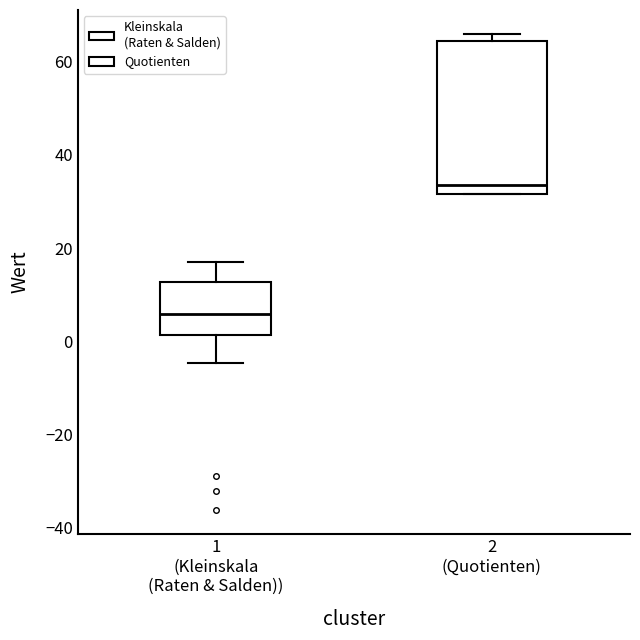

Reading left to right, read every box against the y-axis: the position of its median line, the range the box covers, and the ends of its whiskers. The values are not printed on the chart, so give them approximately, as read against the axis.

1 (Kleinskala (Raten & Salden)): median 6, box 2 to 12, whiskers -4 to 18
2 (Quotienten): median 34, box 32 to 64, whiskers 32 to 66